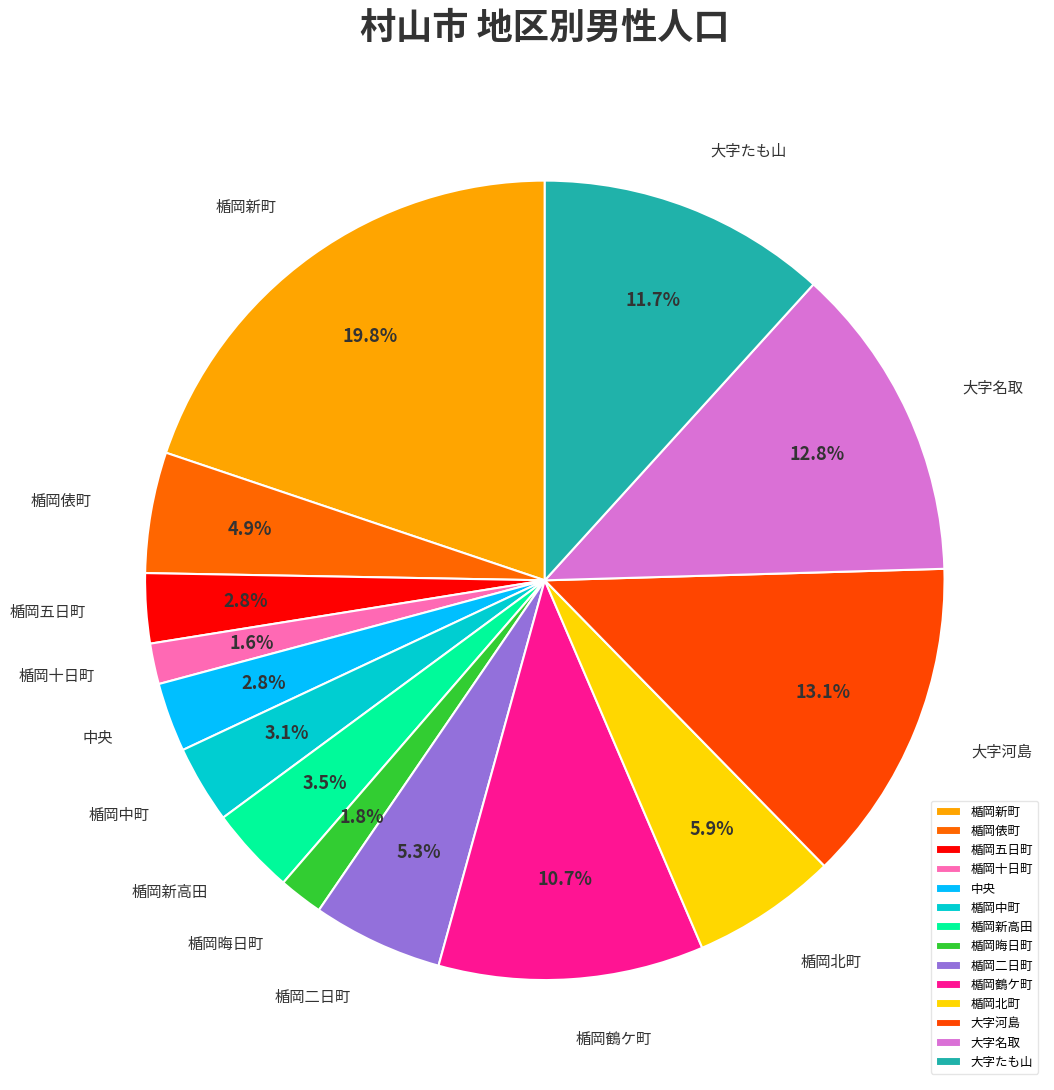

Is there any slice that represents more than half of the pie?

No